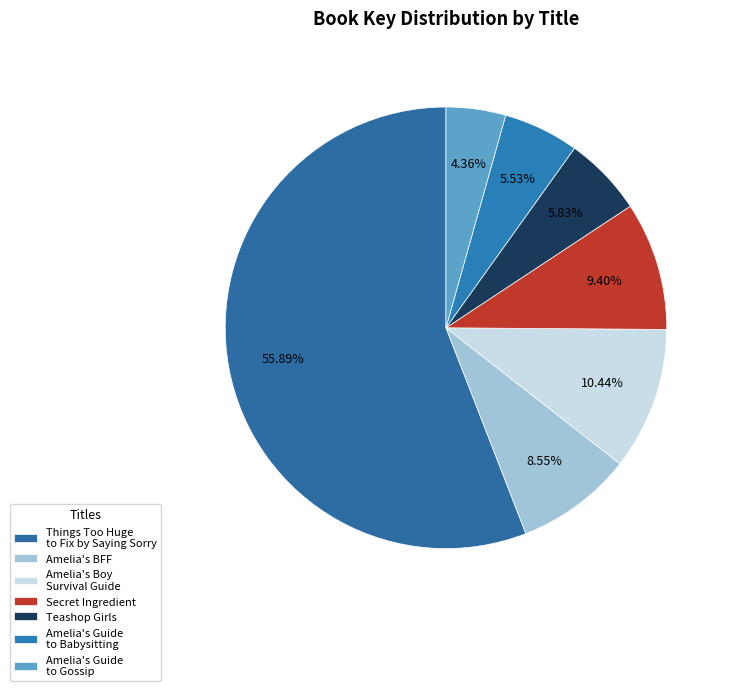

Which category has the smallest portion of the pie?

Amelia's Guide to Gossip